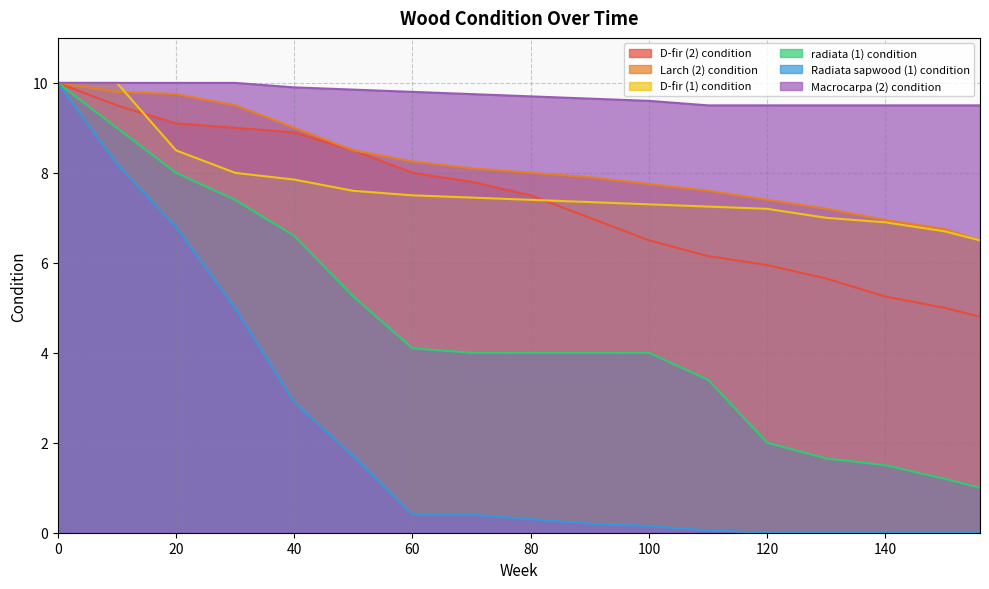

Reading left to right, extract all data points from this chart.

D-fir (2) condition: 10.0	9.5	9.1	9.0	8.9	8.5	8.0	7.8	7.5	7.0	6.5	6.2	6.0	5.7	5.2	5.0	4.8
Larch (2) condition: 10.0	9.8	9.8	9.5	9.0	8.5	8.2	8.1	8.0	7.9	7.8	7.6	7.4	7.2	7.0	6.8	6.5
D-fir (1) condition: 10.0	10.0	8.5	8.0	7.8	7.6	7.5	7.5	7.4	7.3	7.3	7.2	7.2	7.0	6.9	6.7	6.5
radiata (1) condition: 10.0	9.0	8.0	7.4	6.6	5.2	4.1	4.0	4.0	4.0	4.0	3.4	2.0	1.6	1.5	1.2	1.0
Radiata sapwood (1) condition: 10.0	8.2	6.8	5.0	2.9	1.7	0.4	0.4	0.3	0.2	0.1	0.1	0.0	0.0	0.0	0.0	0.0
Macrocarpa (2) condition: 10.0	10.0	10.0	10.0	9.9	9.8	9.8	9.8	9.7	9.7	9.6	9.5	9.5	9.5	9.5	9.5	9.5